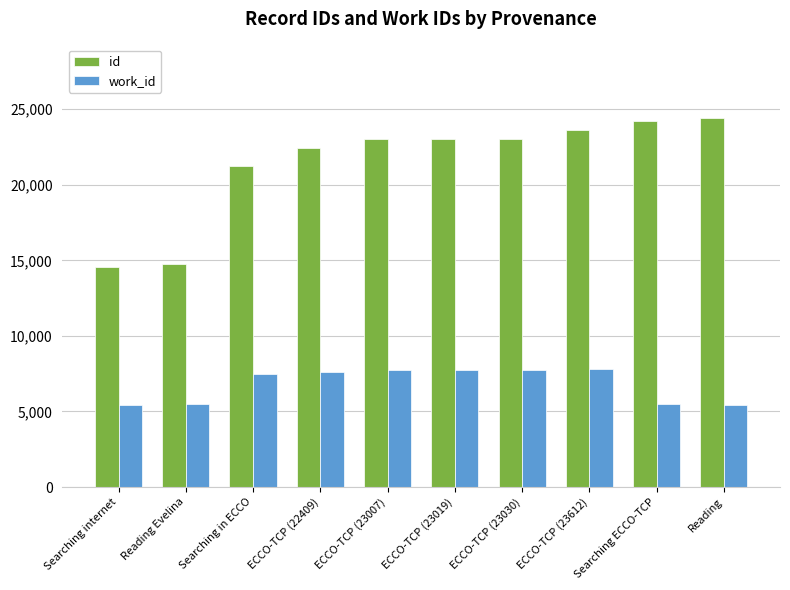

Rank the series by their average value, from highest to lowest.

id, work_id